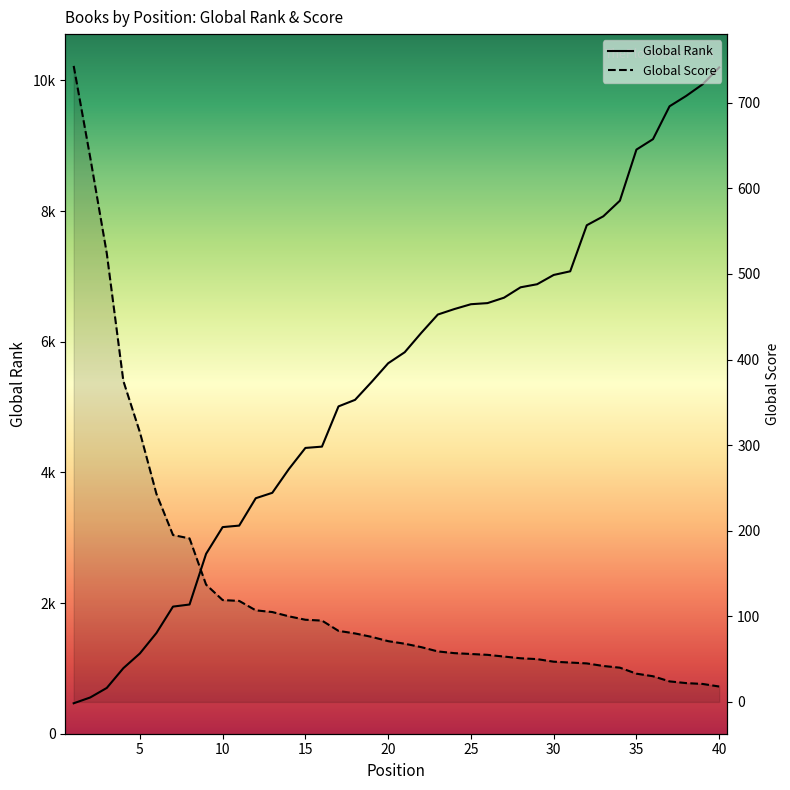

Is the value of Global Score at 3 greater than the value of Global Rank at 39?

No